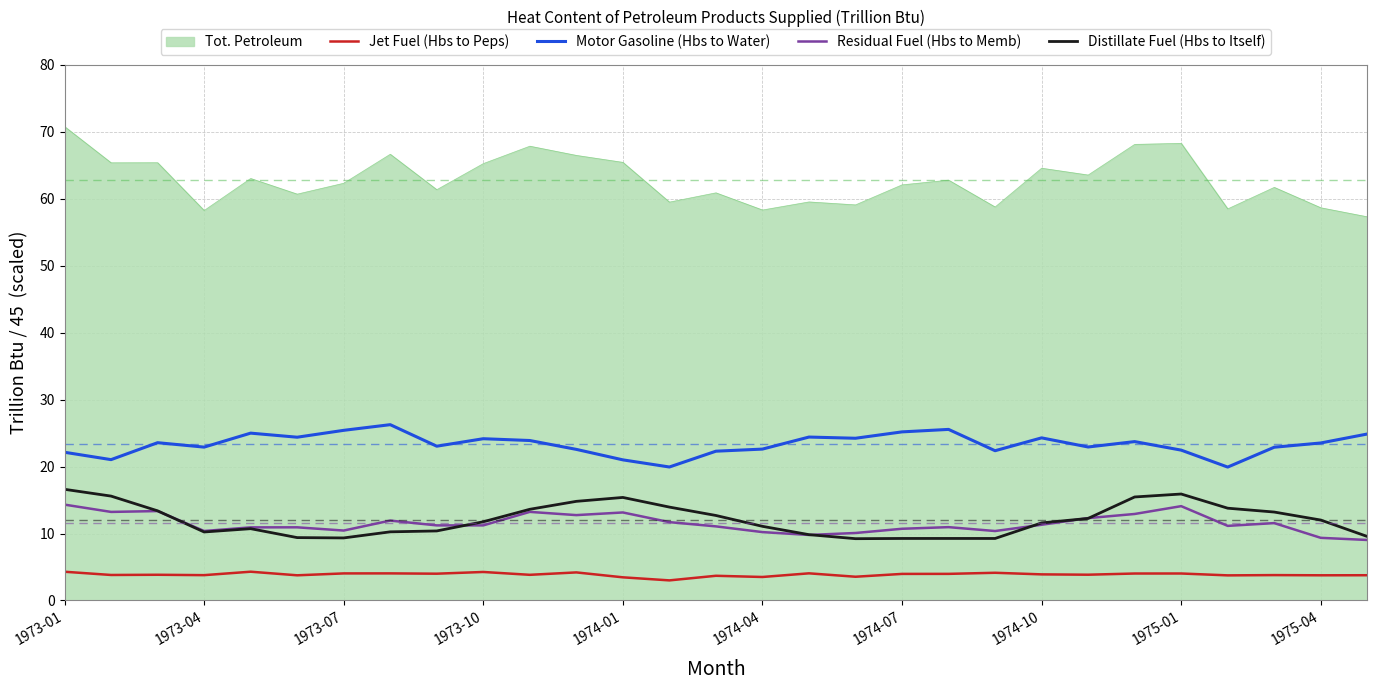

True or false: Jet Fuel (Hbs to Peps) and Distillate Fuel (Hbs to Itself) cross at least once.

False